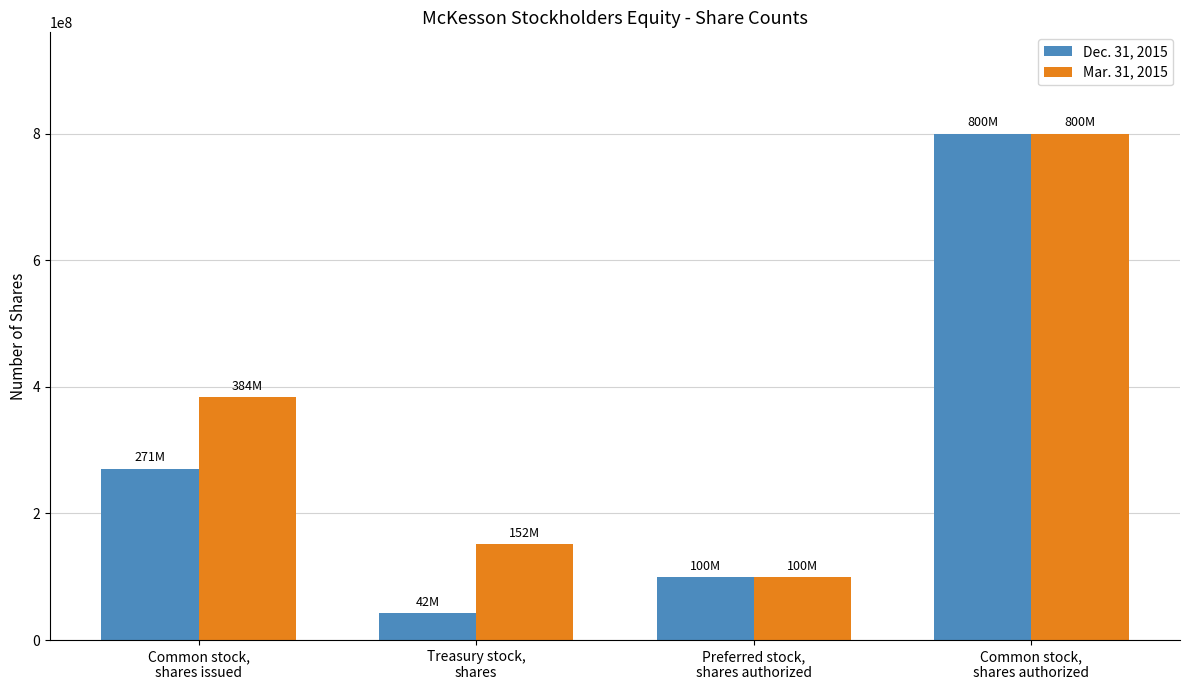

What is the lowest value of the Mar. 31, 2015 series?

100000000